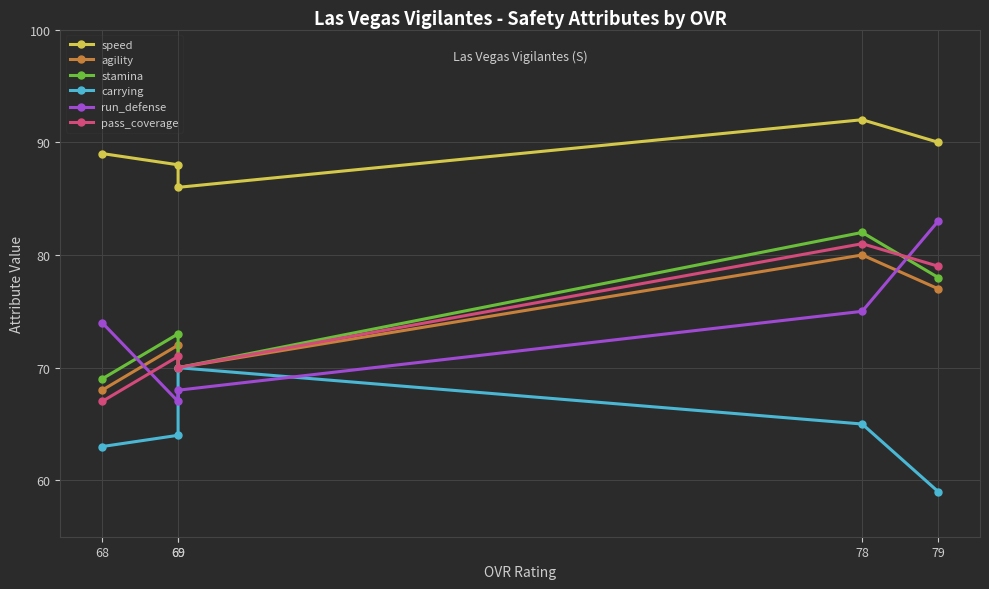

At which label does carrying reach its peak?

69